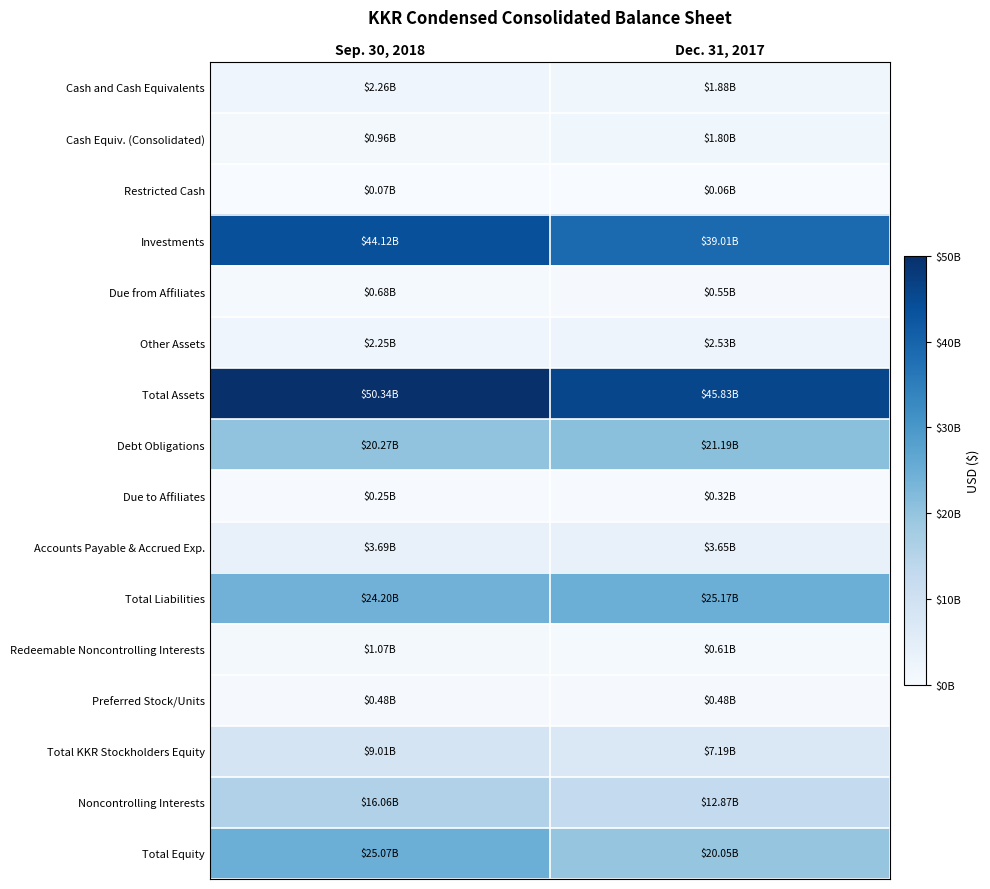

What is the smallest value displayed?

56302000